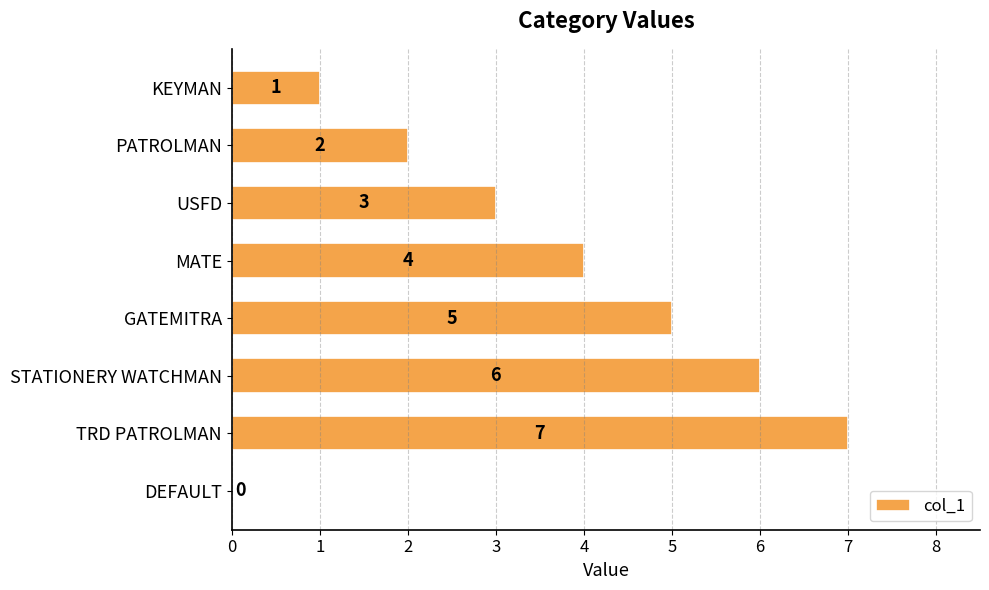

Where is the data nearest to the value 3?

USFD